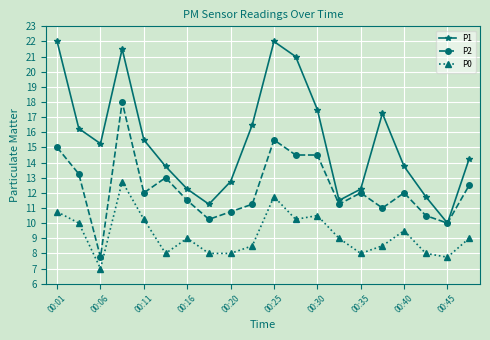

What are all the series names shown in the legend?

P1, P2, P0